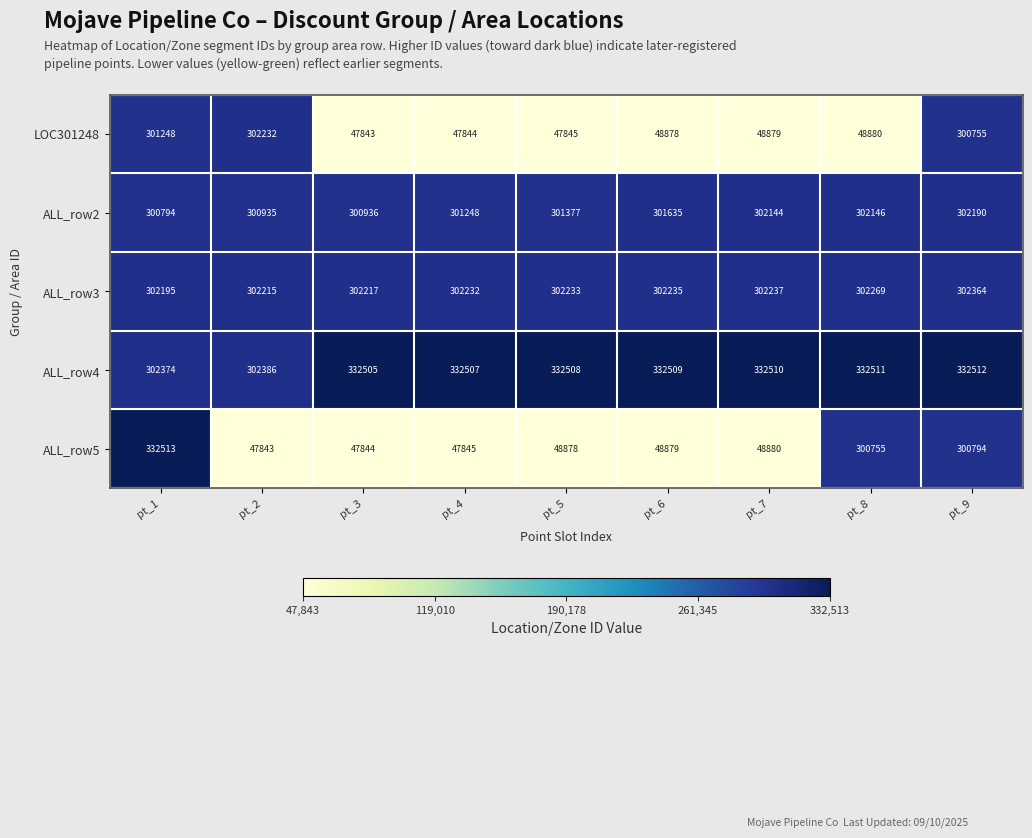

How many distinct data groups are displayed?

5